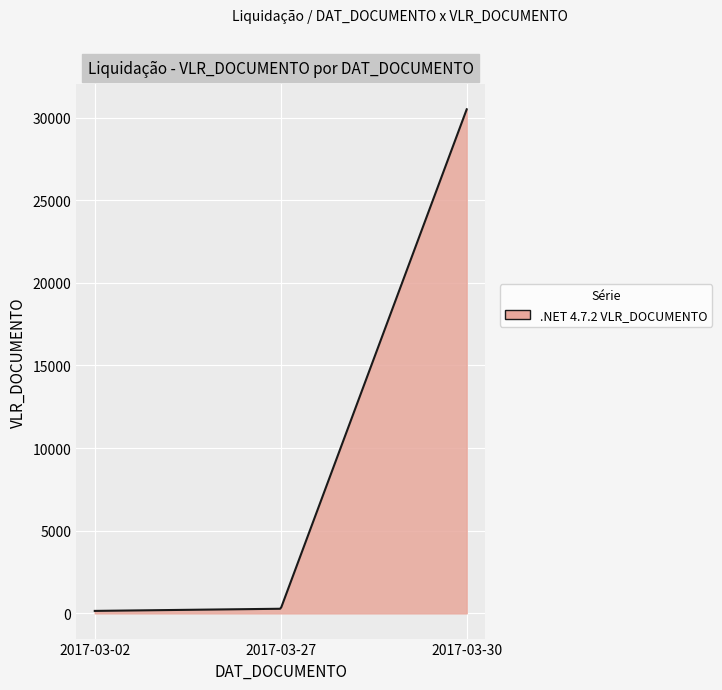

Does the chart display data point markers on the line(s)?

No